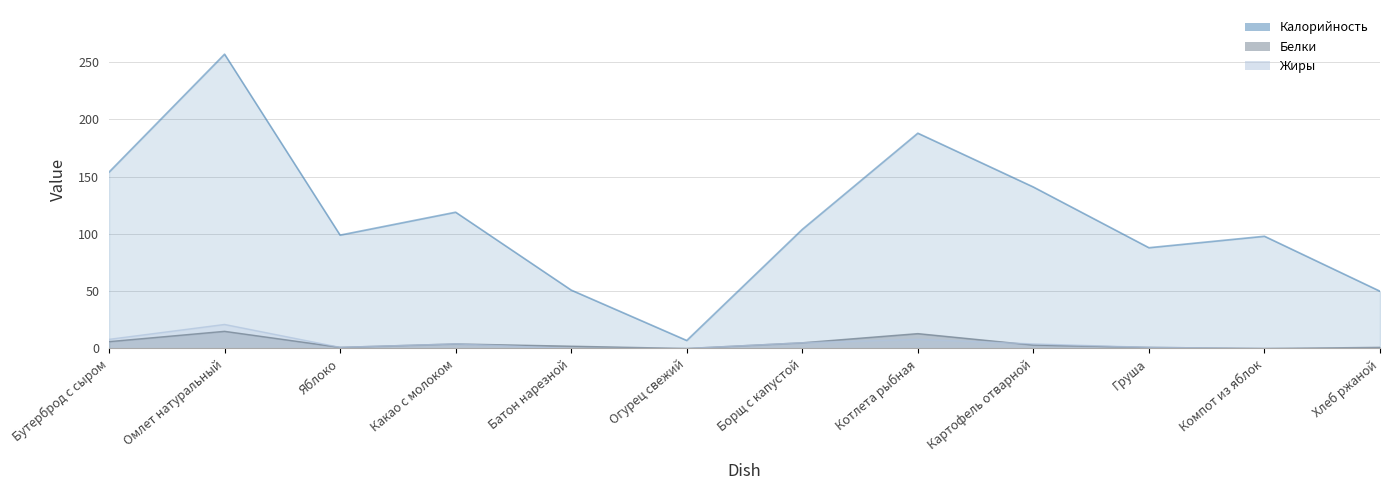

What is the approximate value of Белки at Бутерброд с сыром, to the nearest 10?

10